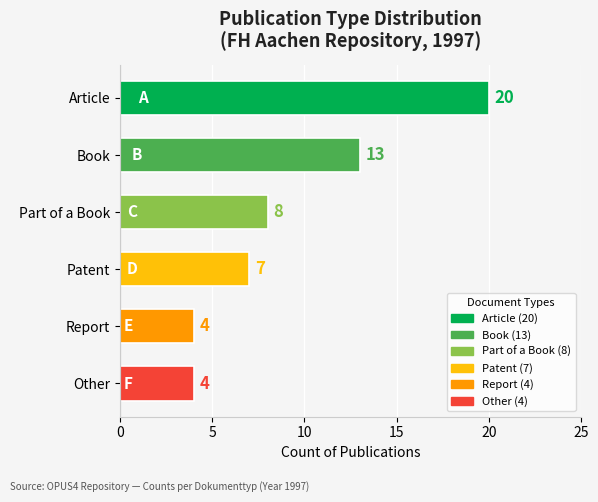

At which label is the value closest to 12?

Book